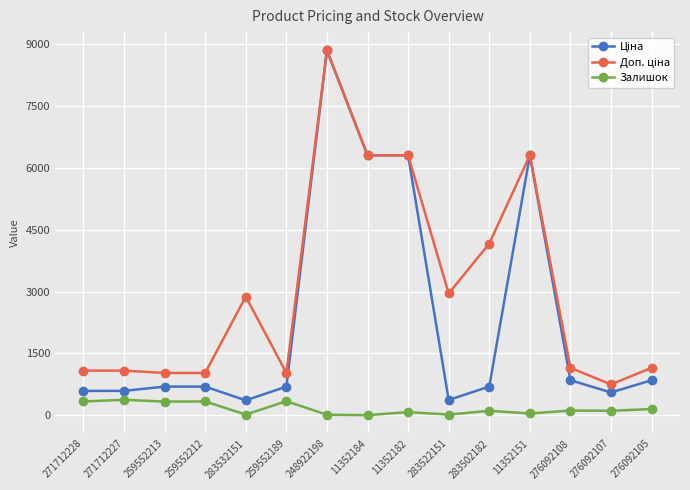

True or false: Залишок has more than 0 interior local peaks.

True